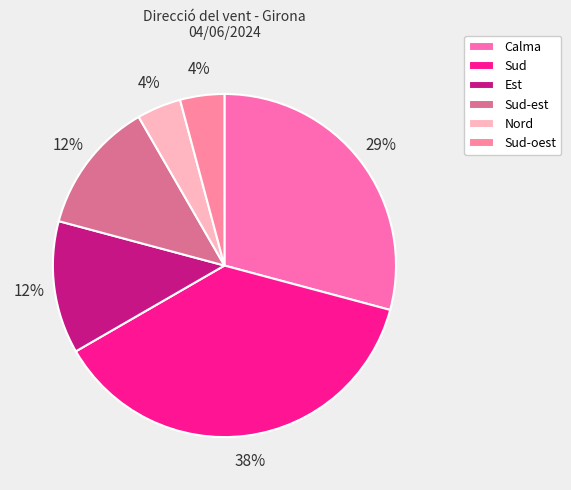

Is Calma the majority of the pie?

No